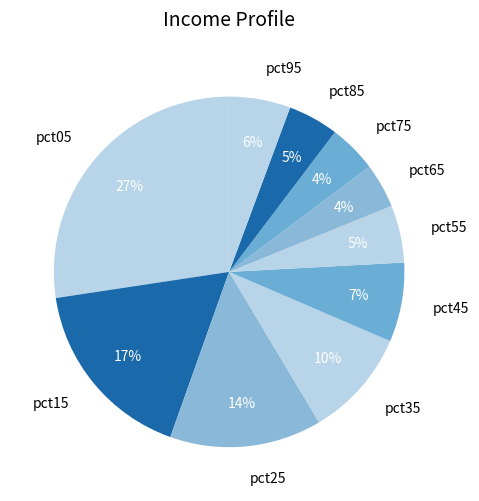

What is the largest slice in the pie chart?

pct05